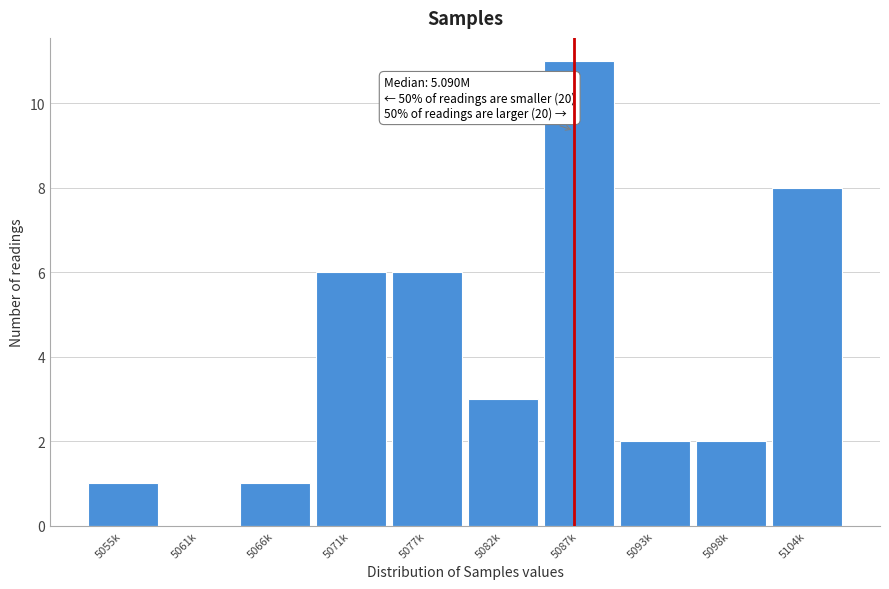

Reading left to right, transcribe all the data shown in this chart.

5055k=1	5061k=0	5066k=1	5071k=6	5077k=6	5082k=3	5087k=11	5093k=2	5098k=2	5104k=8